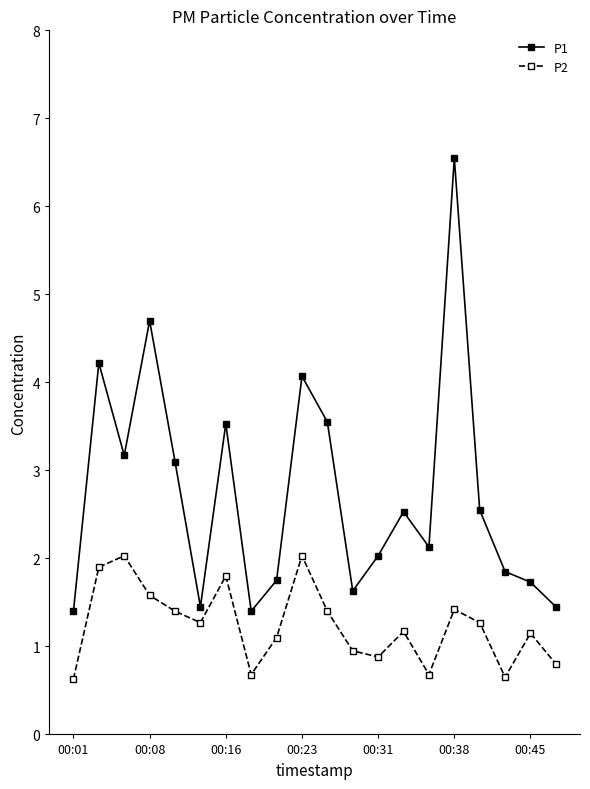

Which series has the widest spread of values?

P1